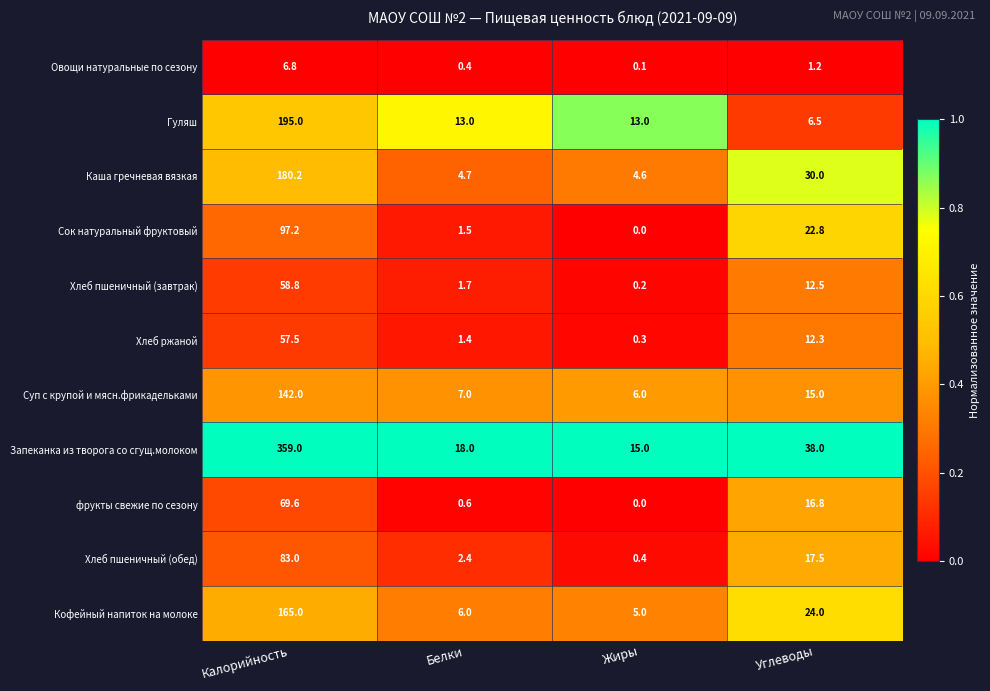

List the labels in order of Кофейный напиток на молоке value, largest first.

Калорийность, Углеводы, Белки, Жиры